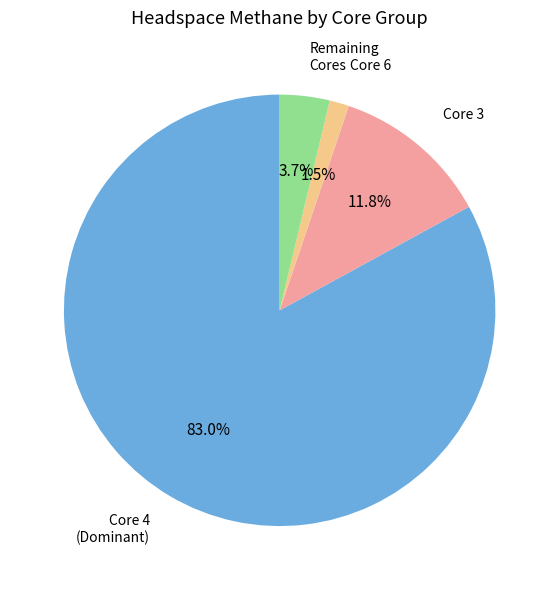

To the nearest percent, what portion does Core 3 represent?

12%